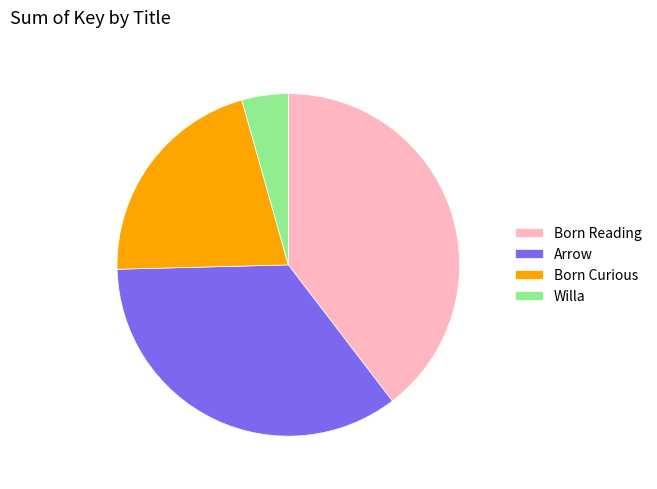

Is it true that Born Curious is 21% of the pie?

True